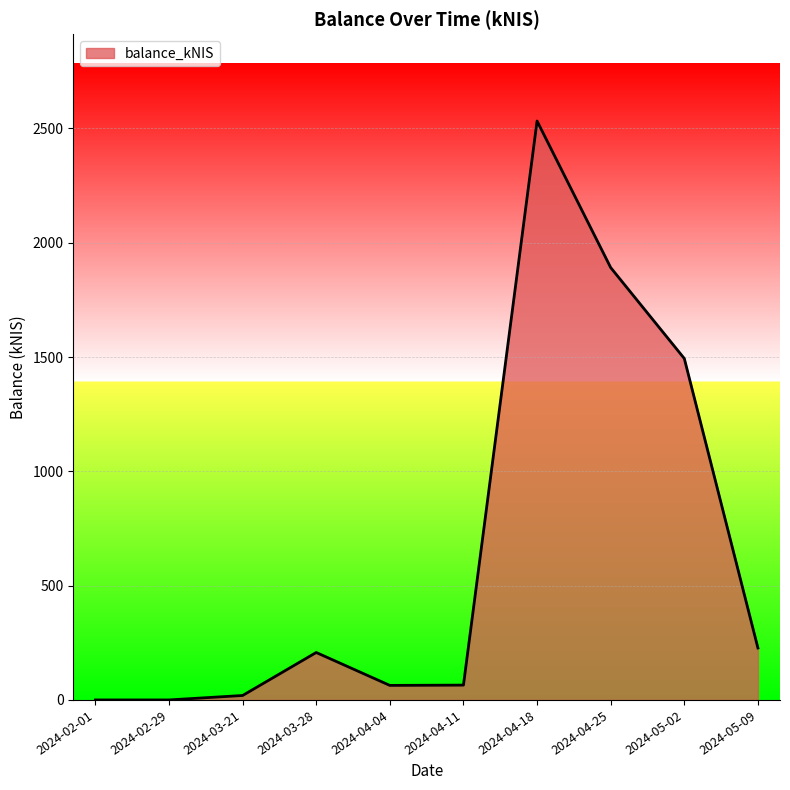

Where is the data nearest to the value 1266?

2024-05-02